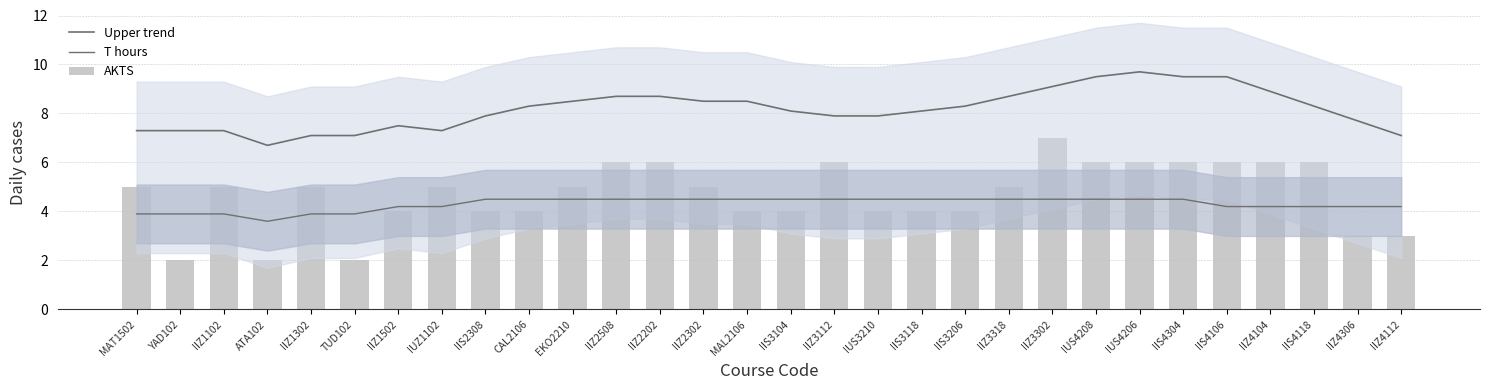

Which series has the largest range (max minus min)?

AKTS